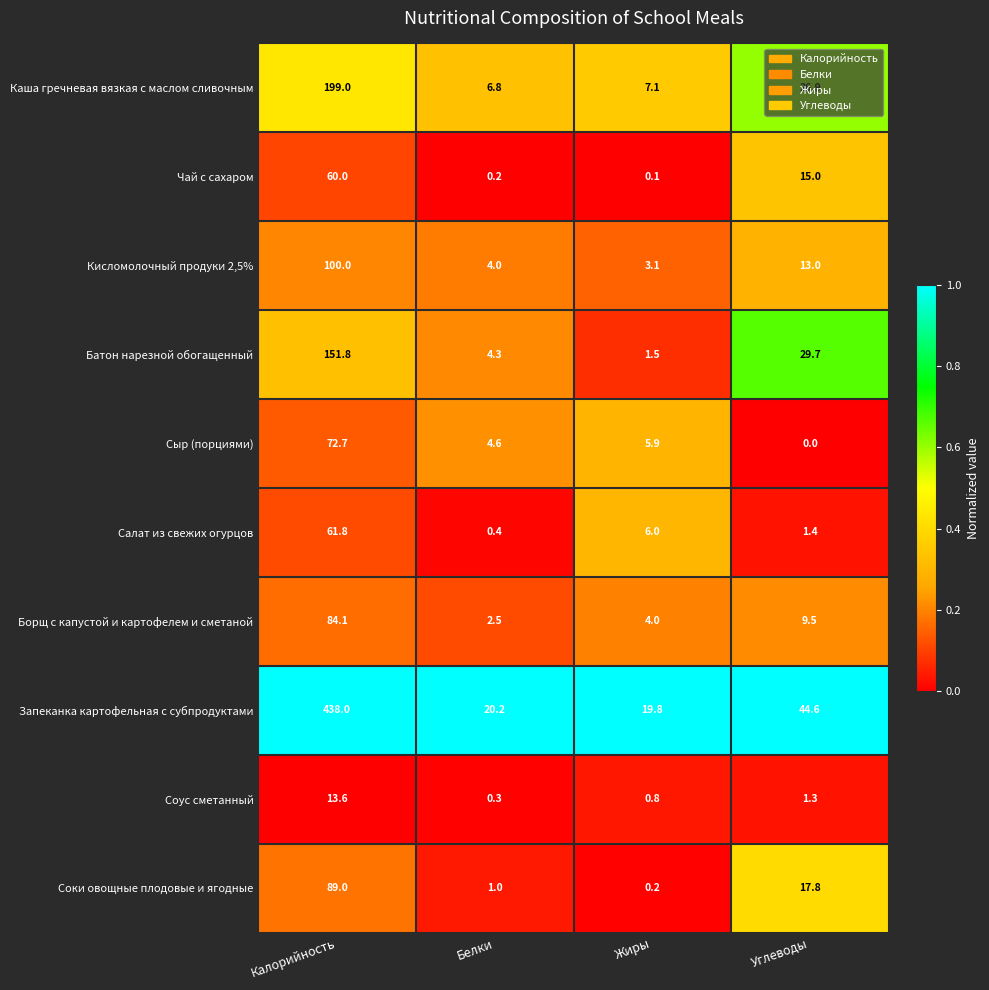

What is the average value of the Запеканка картофельная с субпродуктами series?

130.7